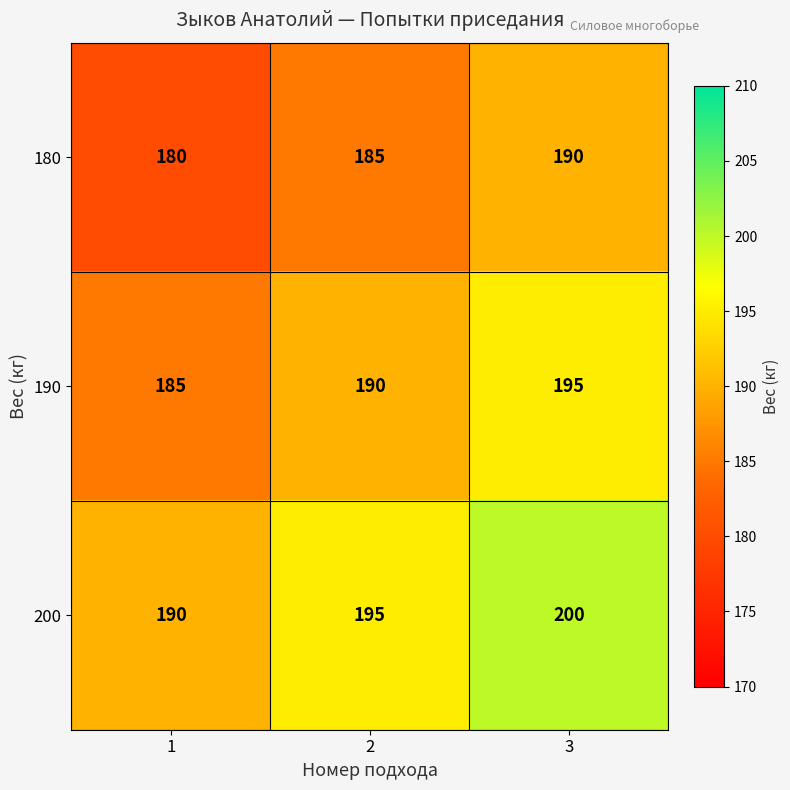

Read the 180 value at 1, to the nearest 10.

180